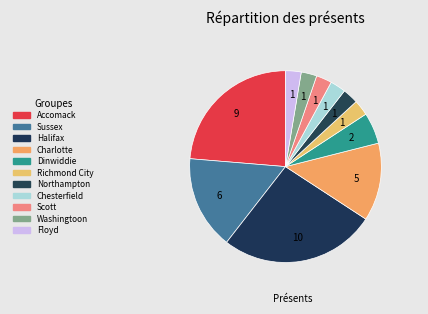

How many segments does this pie chart have?

11